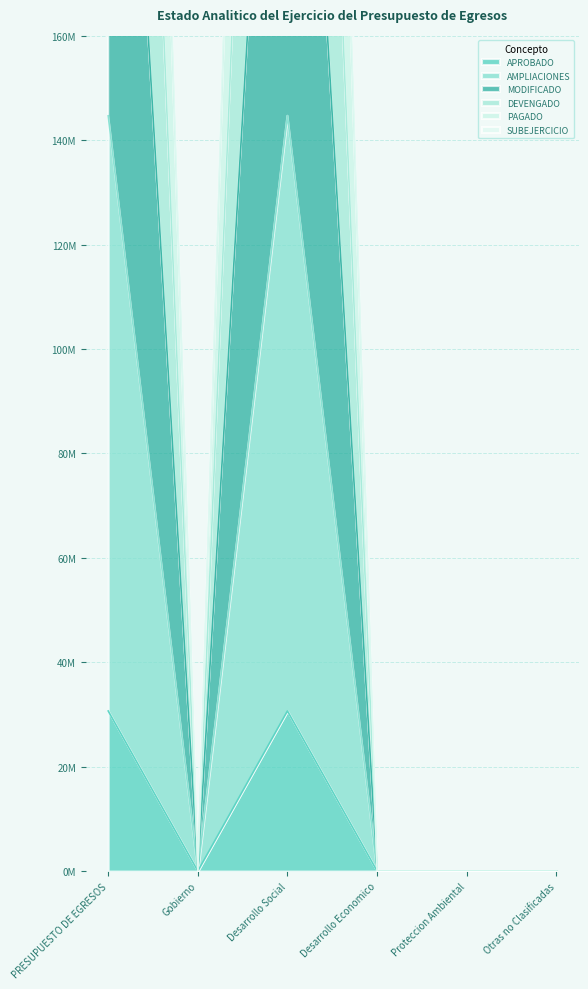

How many interior local peaks does the MODIFICADO series have?

1